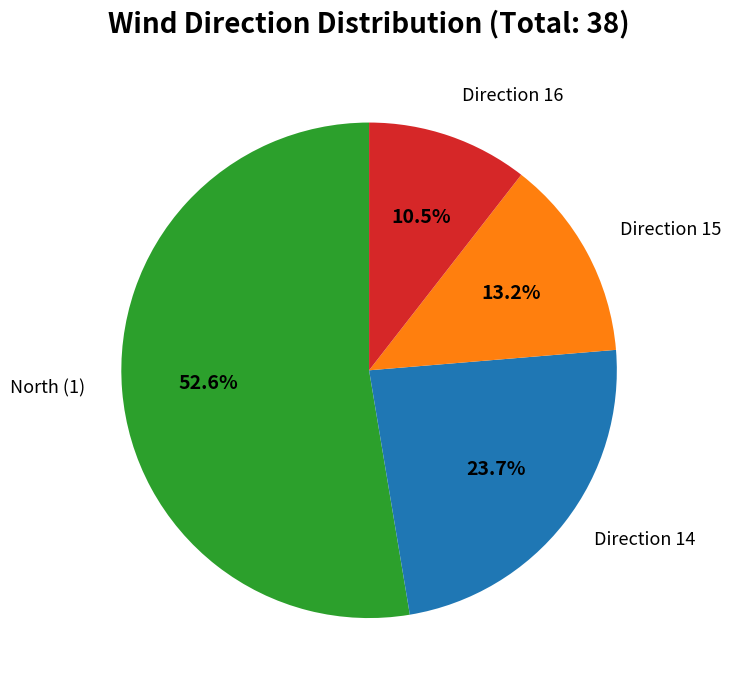

Is there any slice that represents more than half of the pie?

Yes